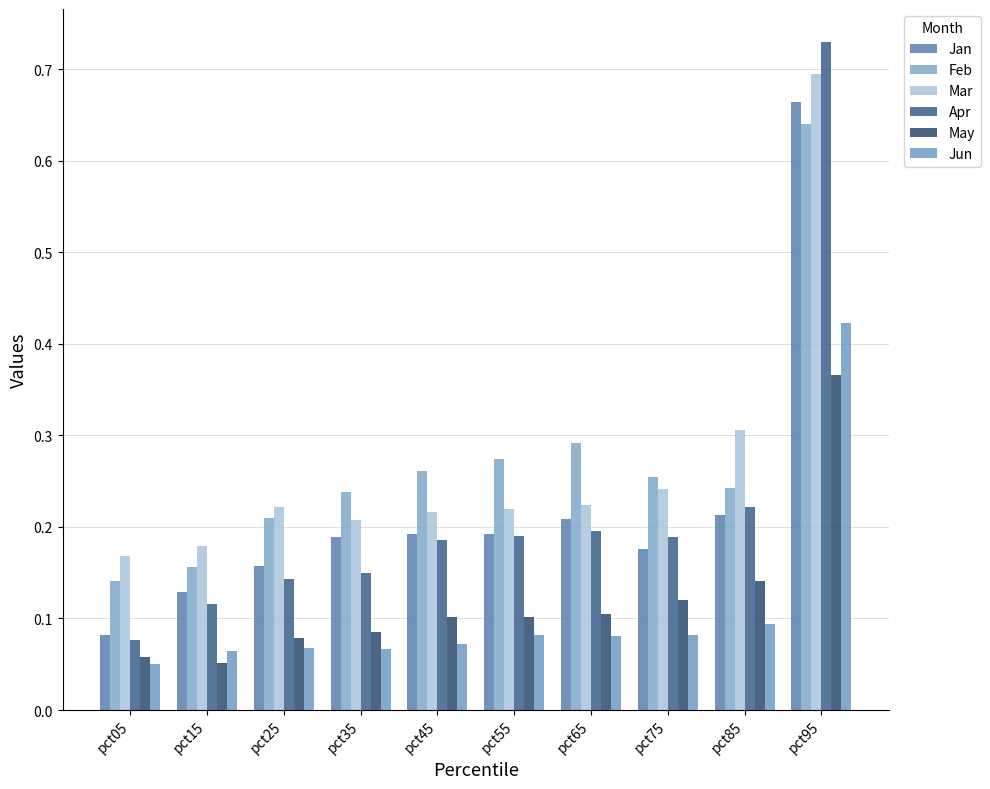

True or false: Apr has a value of 0.1 at pct25.

True